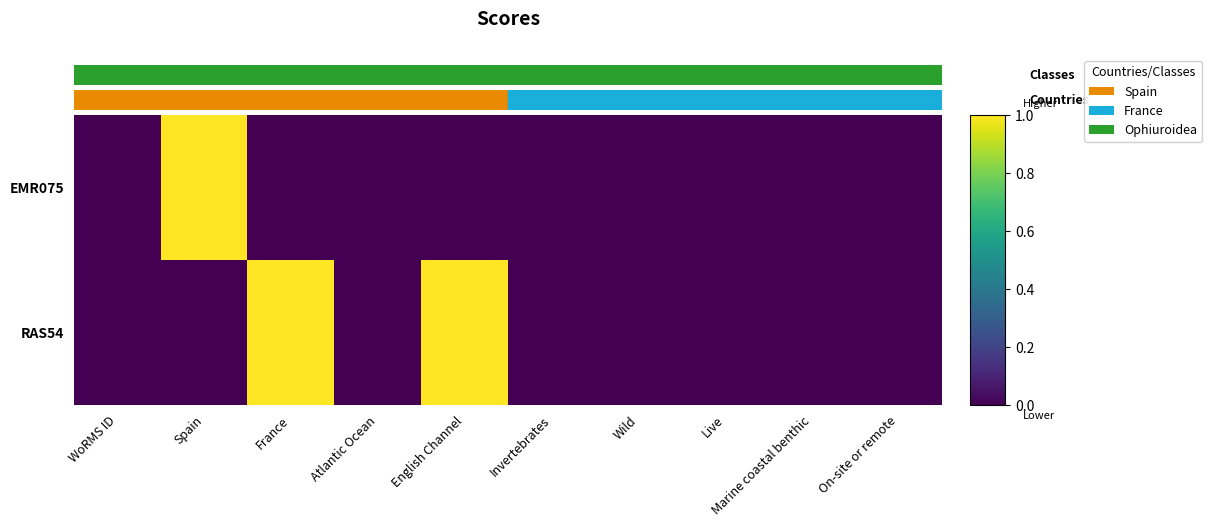

Which series has the largest range (max minus min)?

EMR075